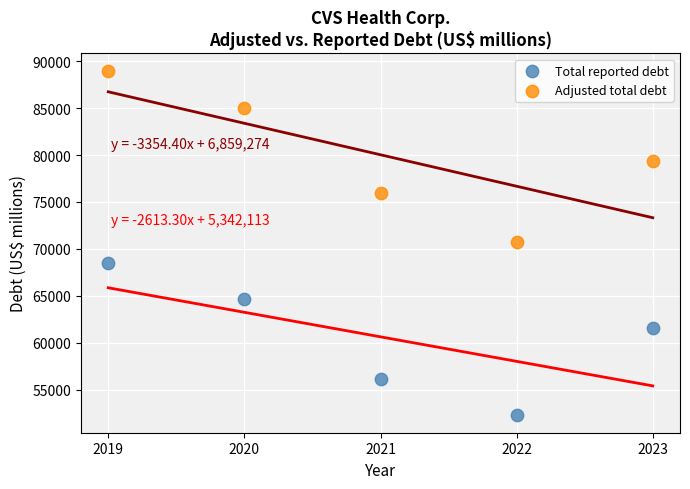

Which series reaches the minimum Y coordinate?

Total reported debt